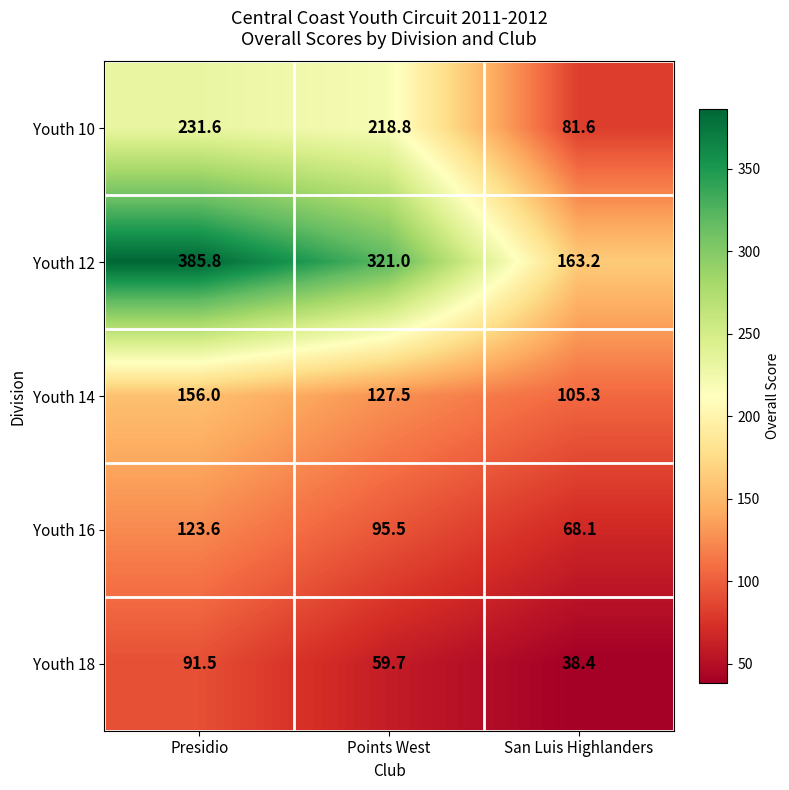

Reading left to right, what are all the values shown in this chart?

Youth 10: Presidio=231.6	Points West=218.8	San Luis Highlanders=81.6
Youth 12: Presidio=385.8	Points West=321.0	San Luis Highlanders=163.2
Youth 14: Presidio=156.0	Points West=127.5	San Luis Highlanders=105.3
Youth 16: Presidio=123.6	Points West=95.5	San Luis Highlanders=68.1
Youth 18: Presidio=91.5	Points West=59.7	San Luis Highlanders=38.4